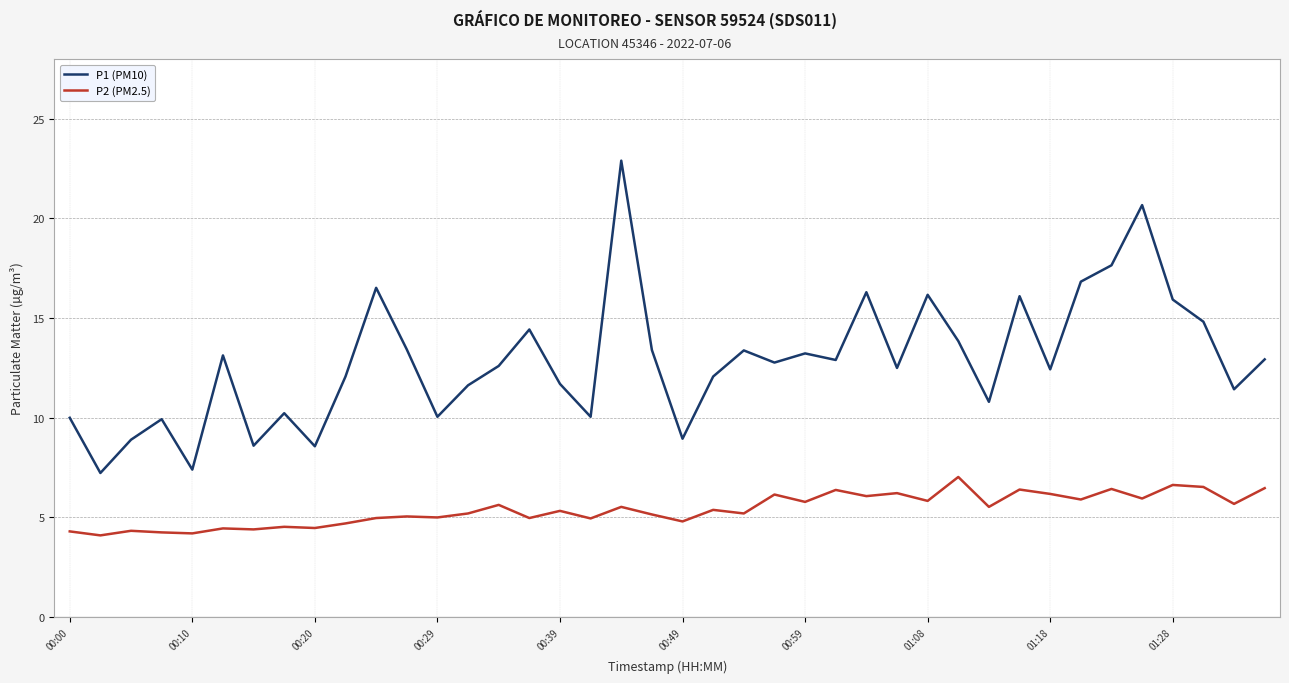

What is the minimum value shown in the chart?

4.1